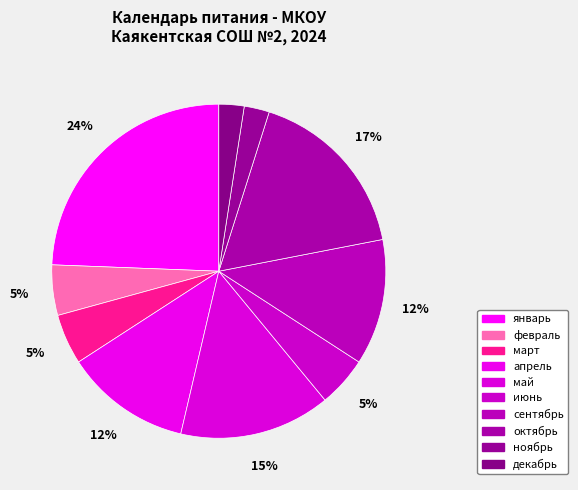

Count the number of slices in the pie.

10